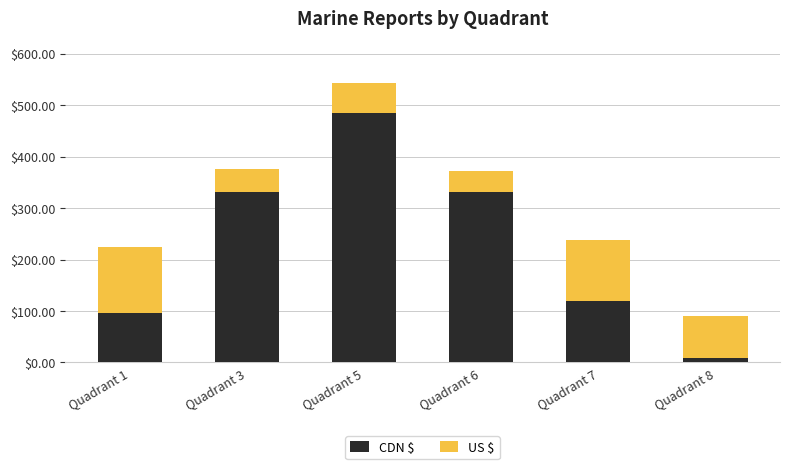

What is the total value across all series at Quadrant 3?

375.6